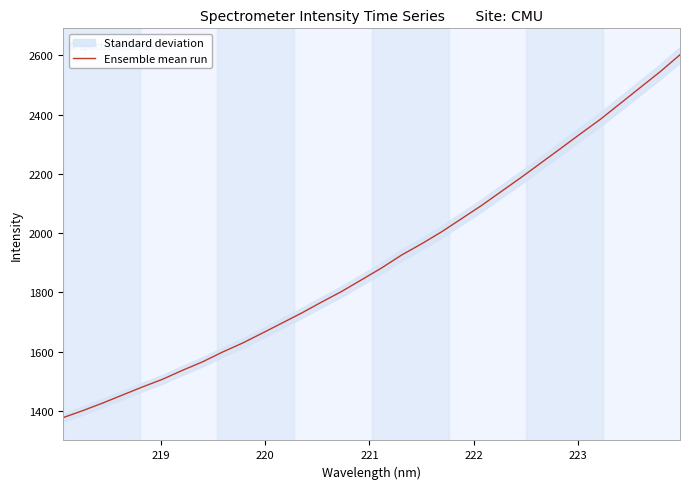

What is the maximum value for Ensemble mean run?

2602.4